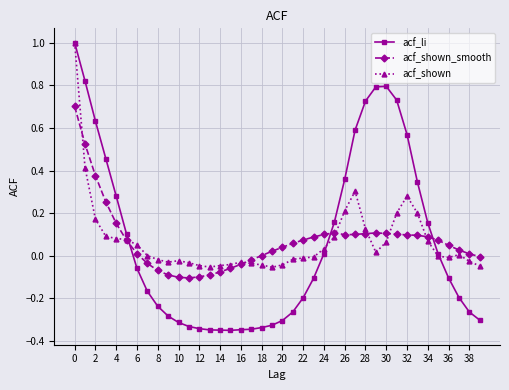

True or false: acf_shown has more than 1 interior local peaks.

True